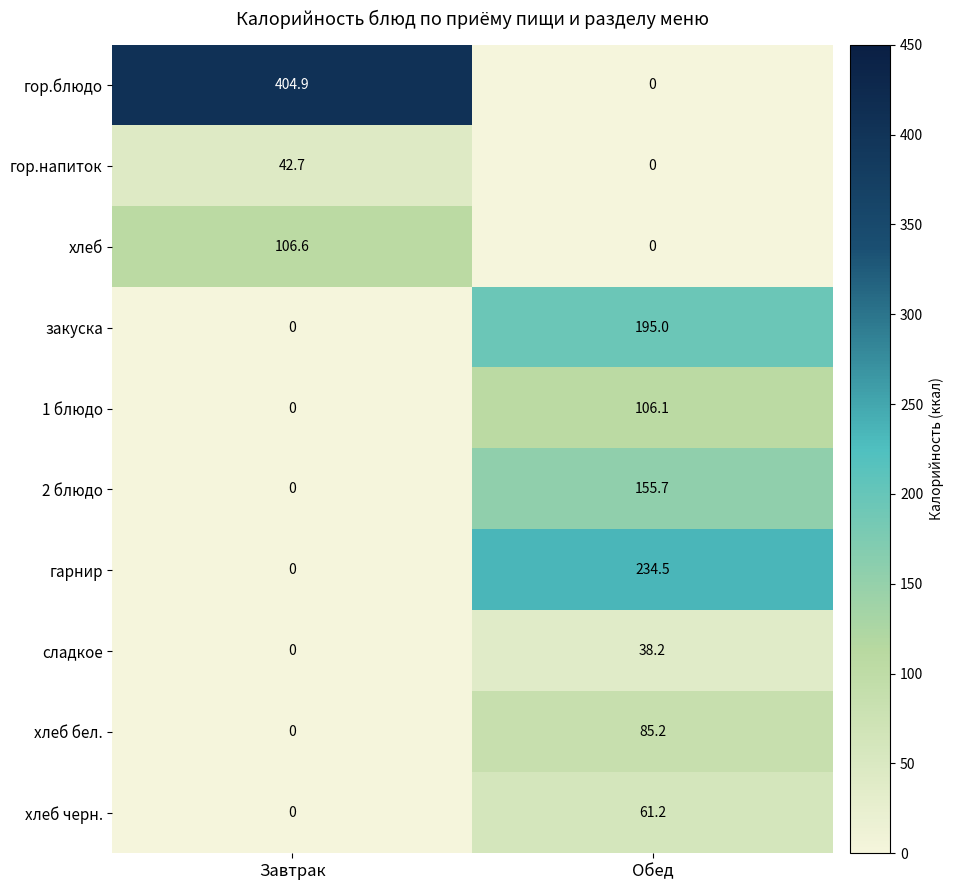

Which category has the highest value in the хлеб series?

Завтрак